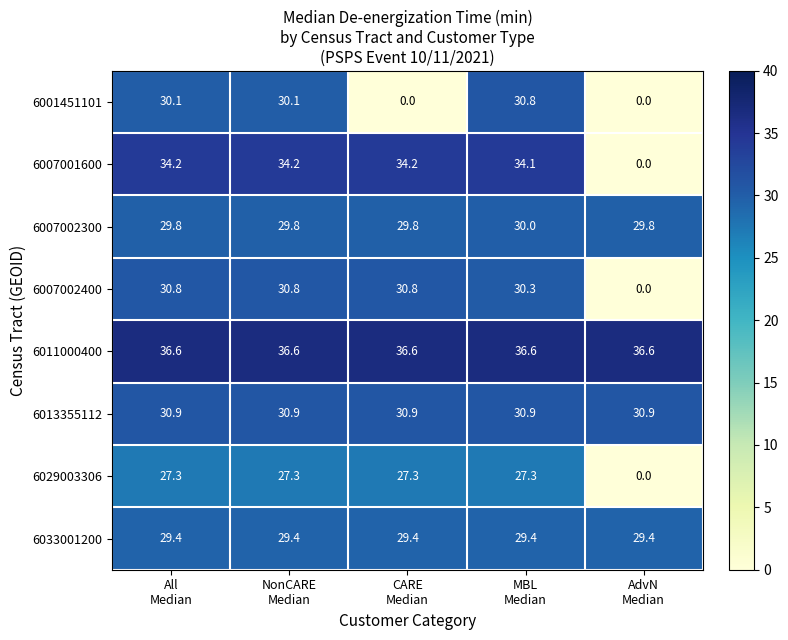

What is the average value of the 6011000400 series?

36.6